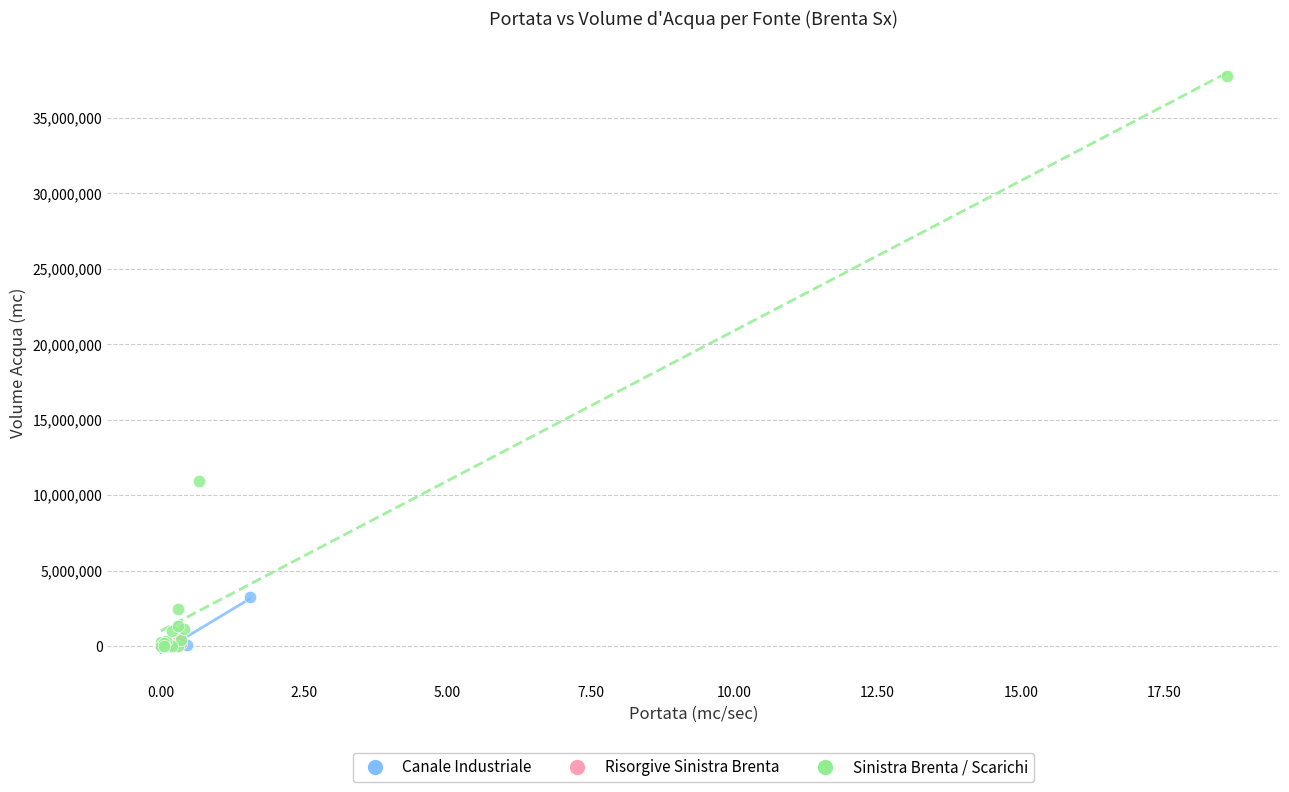

Which series reaches the maximum Y coordinate?

Sinistra Brenta / Scarichi